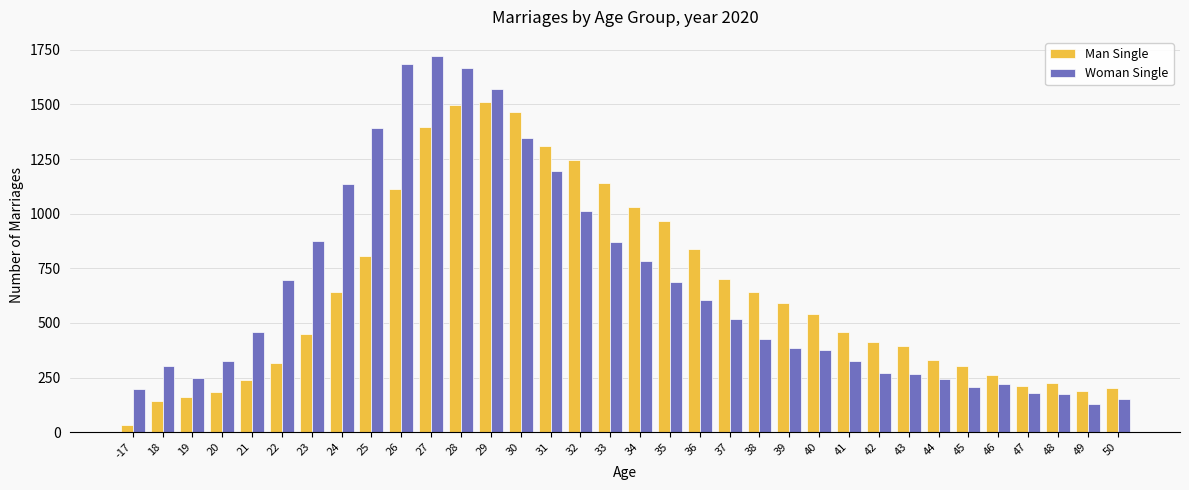

What is the difference between the second highest and second lowest values in the Woman Single series?

1530